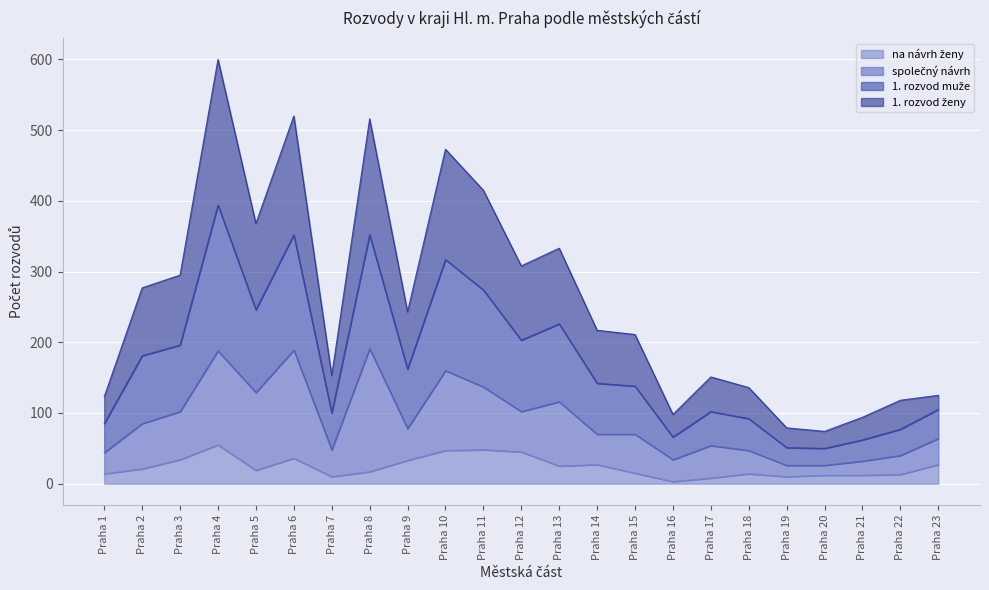

Is the value of 1. rozvod muže at Praha 4 greater than the value of 1. rozvod ženy at Praha 23?

Yes